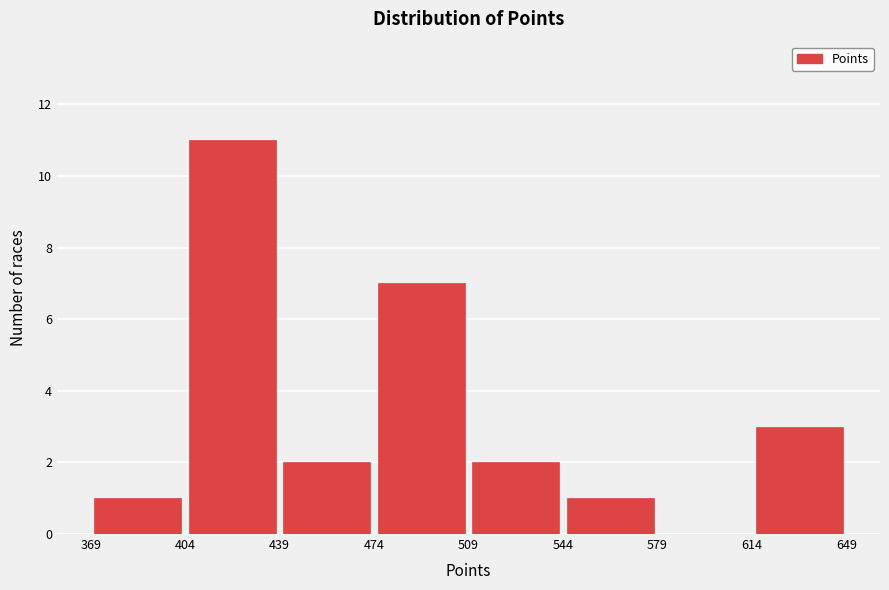

Which range on the x-axis has the tallest bar?

404 to 439